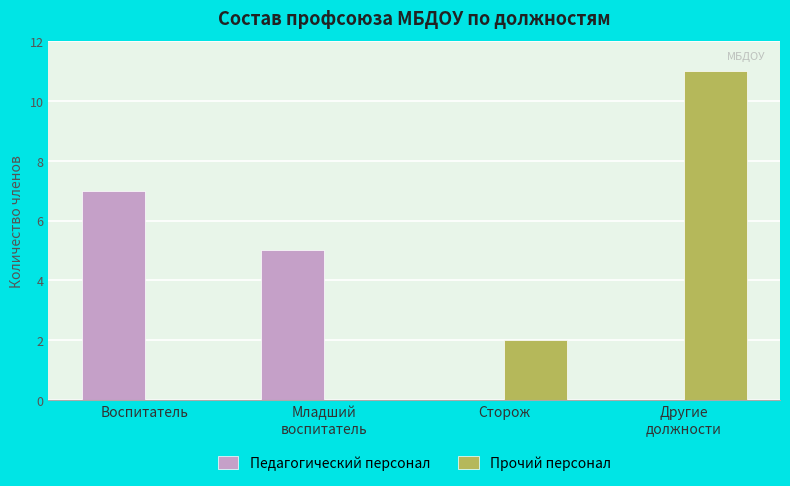

What is the sum of all Прочий персонал values?

13